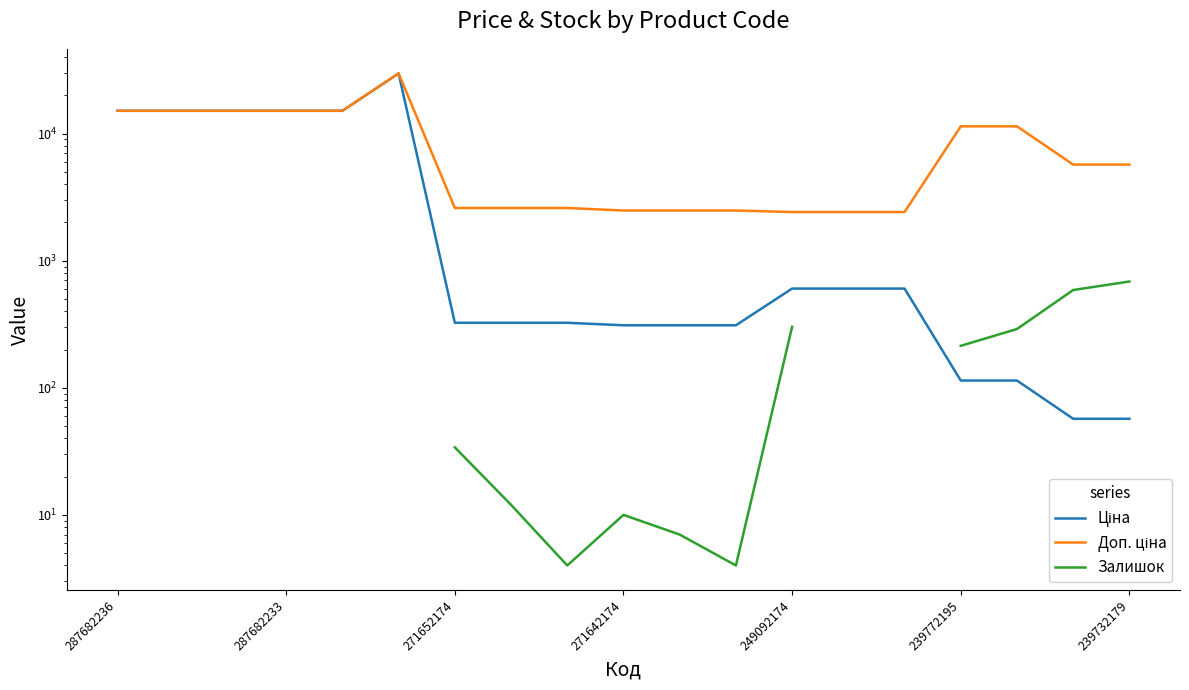

True or false: Залишок and Доп. ціна cross at least once.

False